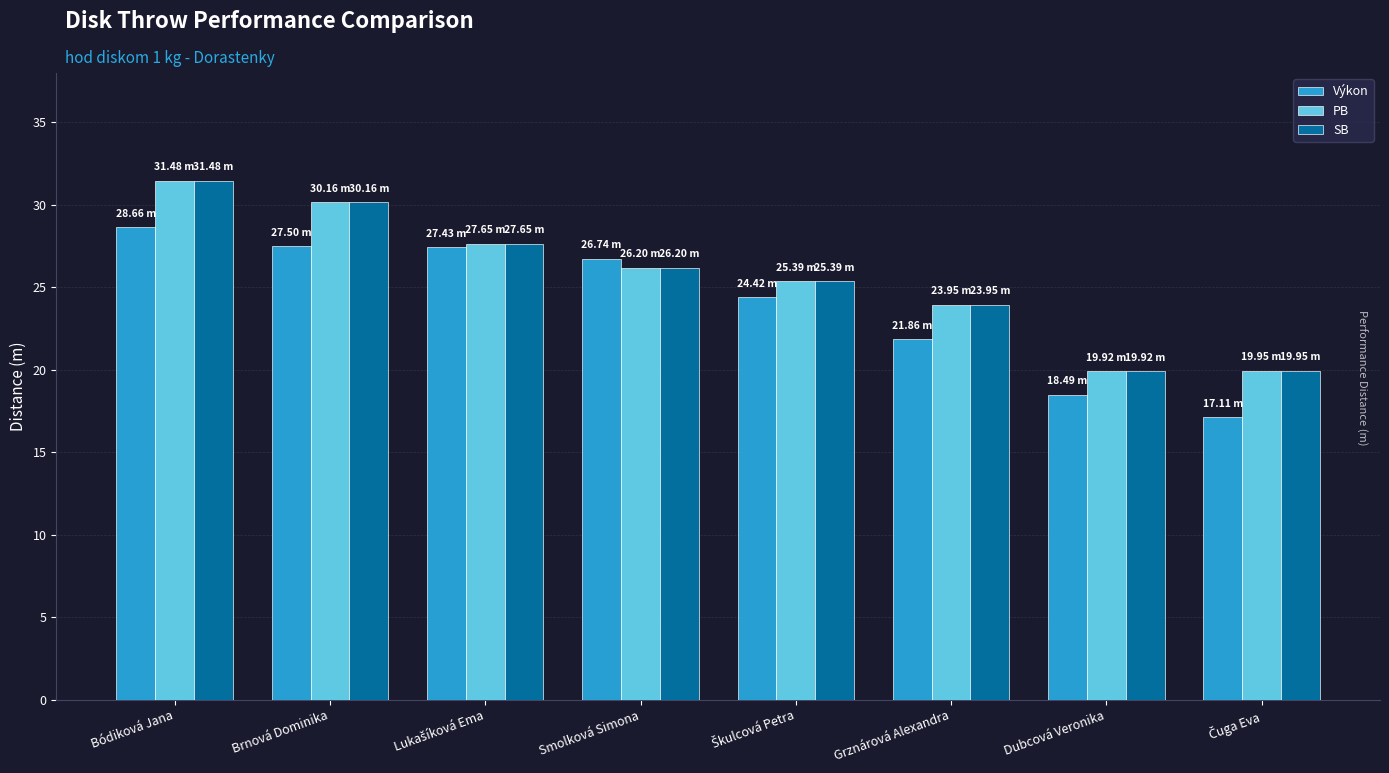

What is the total value across all series at Smolková Simona?

79.1